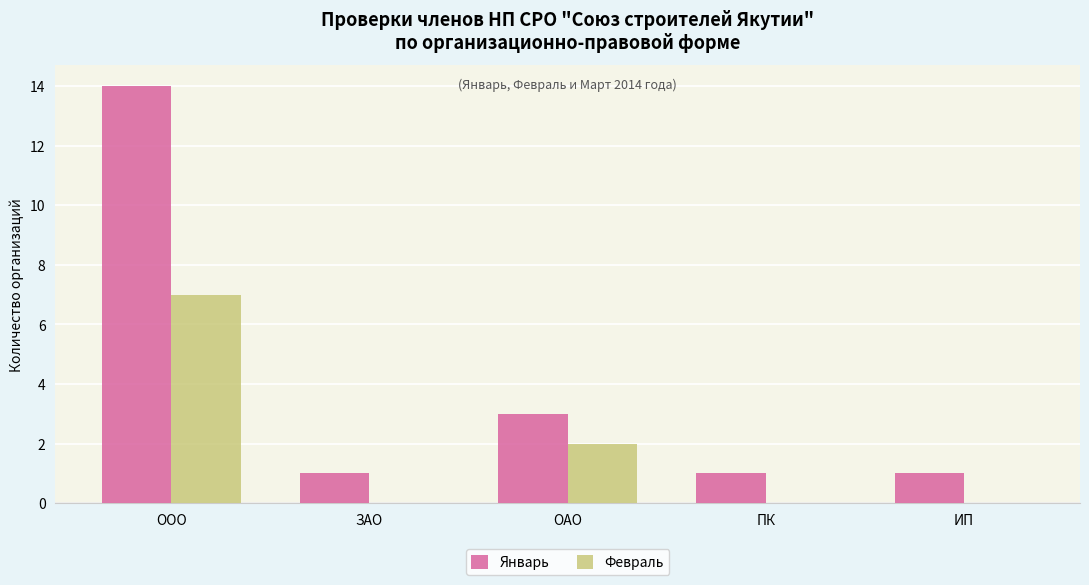

The Январь series shows 4 at ОАО. True or false?

False